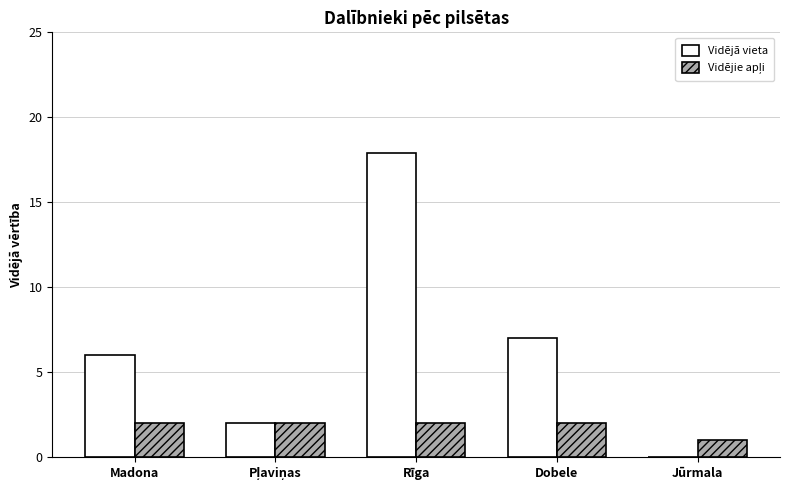

What is the sum of all Vidējā vieta values?

32.9